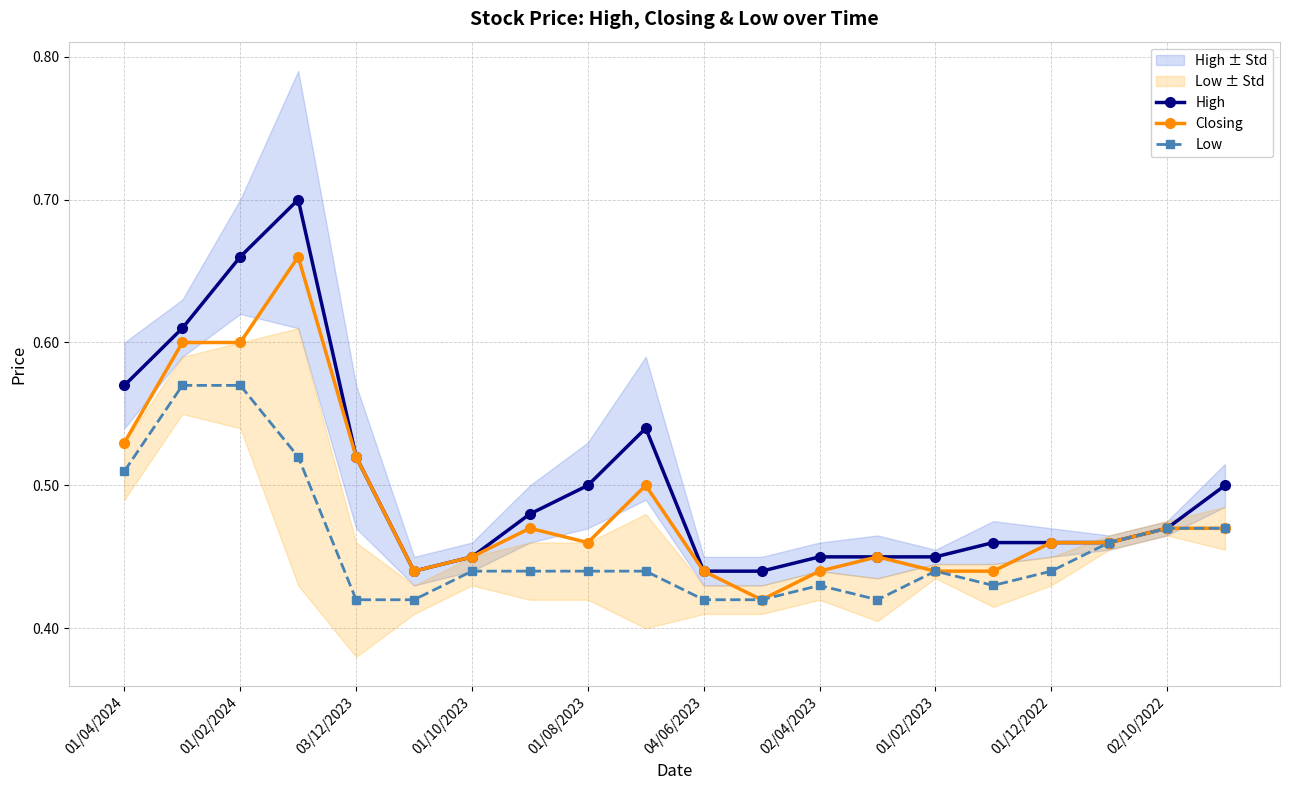

The value of High at 03/12/2023 is 1.0. True or false?

False